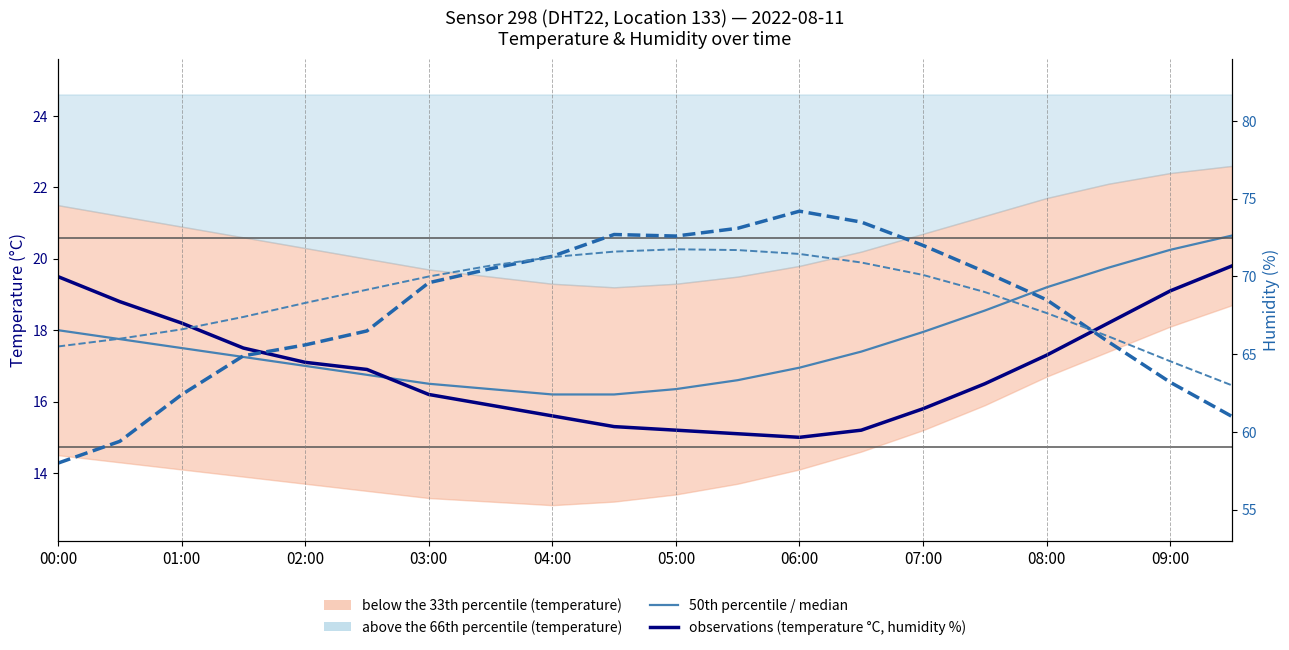

Between 05:00 and 03:00, which is larger?

03:00